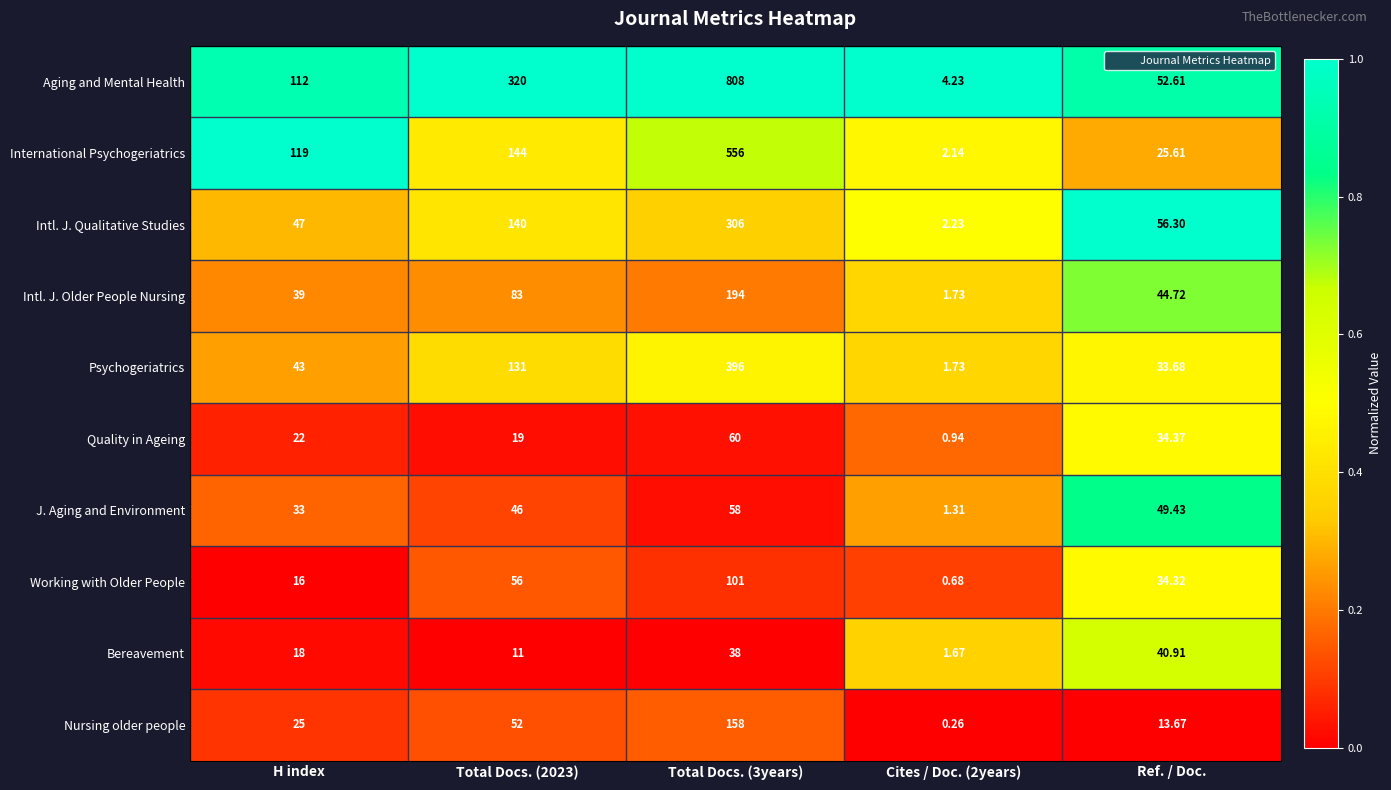

Which series changed the most between H index and Total Docs. (3years)?

Aging and Mental Health